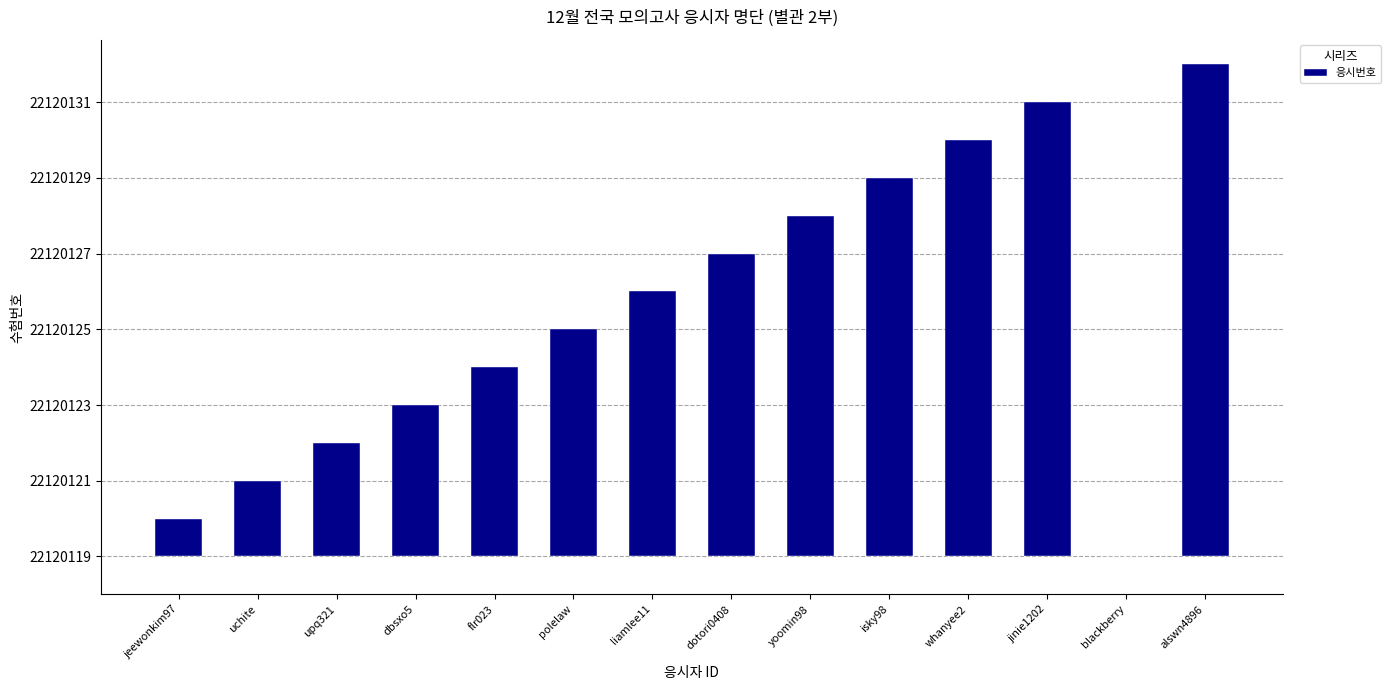

Reading left to right, extract all data points from this chart.

1	2	3	4	5	6	7	8	9	10	11	12	0	13